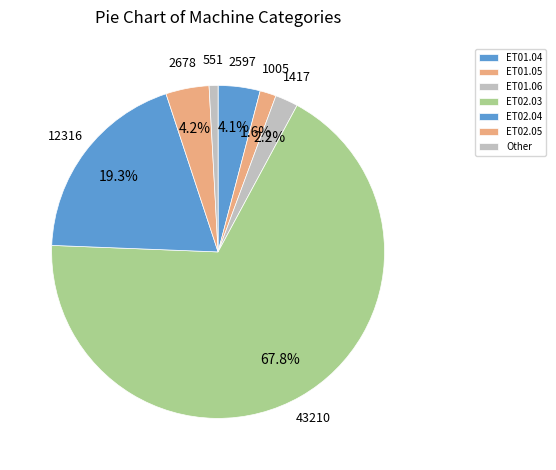

Which slice is the largest?

ET02.03